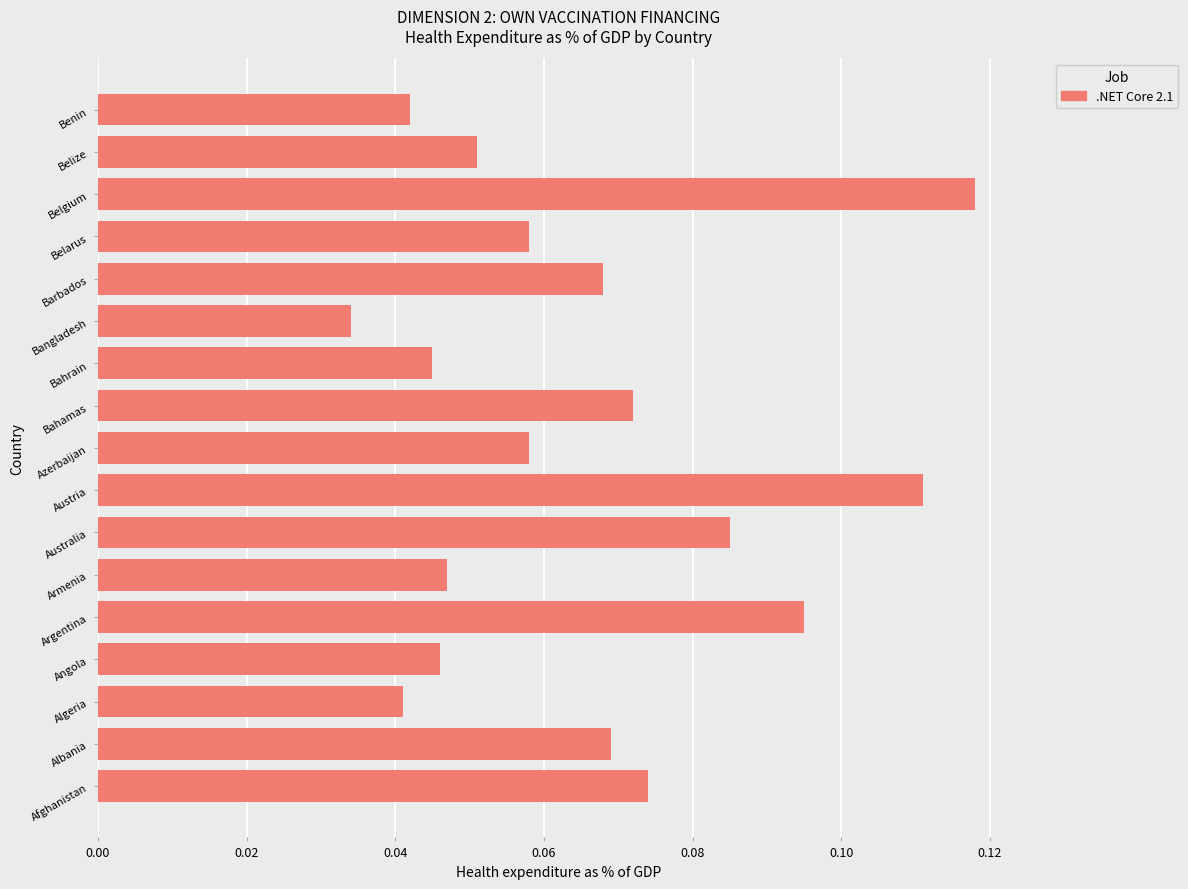

What is the sum of all values?

1.1